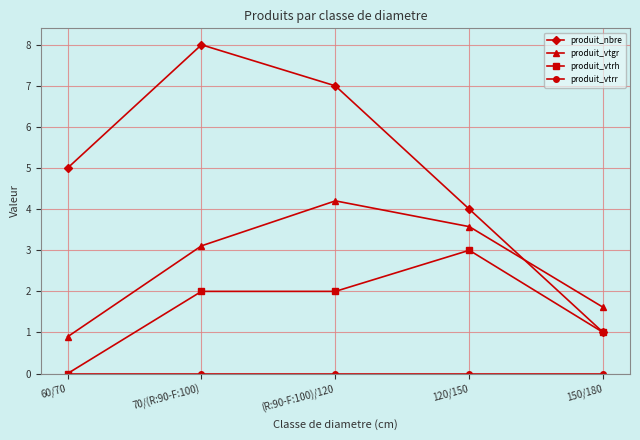

Which category has the highest value in the produit_vtgr series?

(R:90-F:100)/120